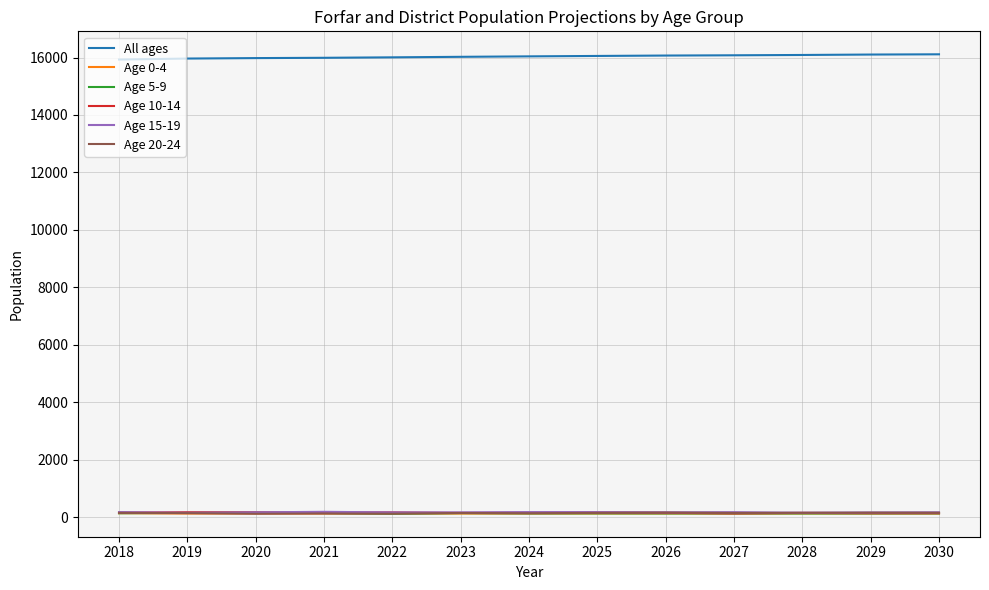

True or false: All ages and Age 20-24 intersect in this chart.

False